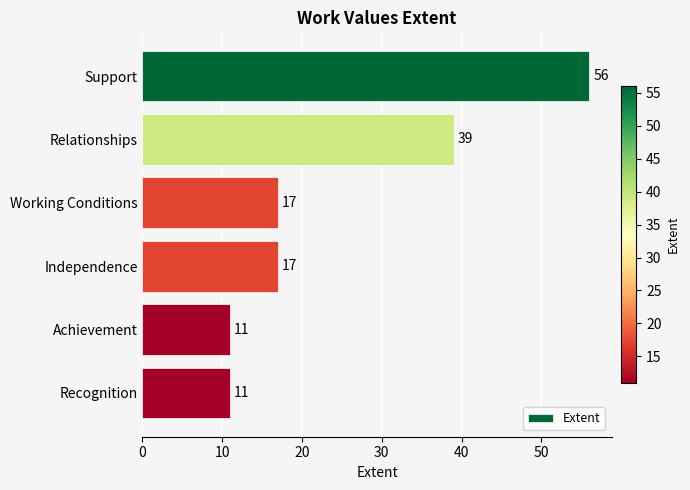

How many bars are there in total?

6